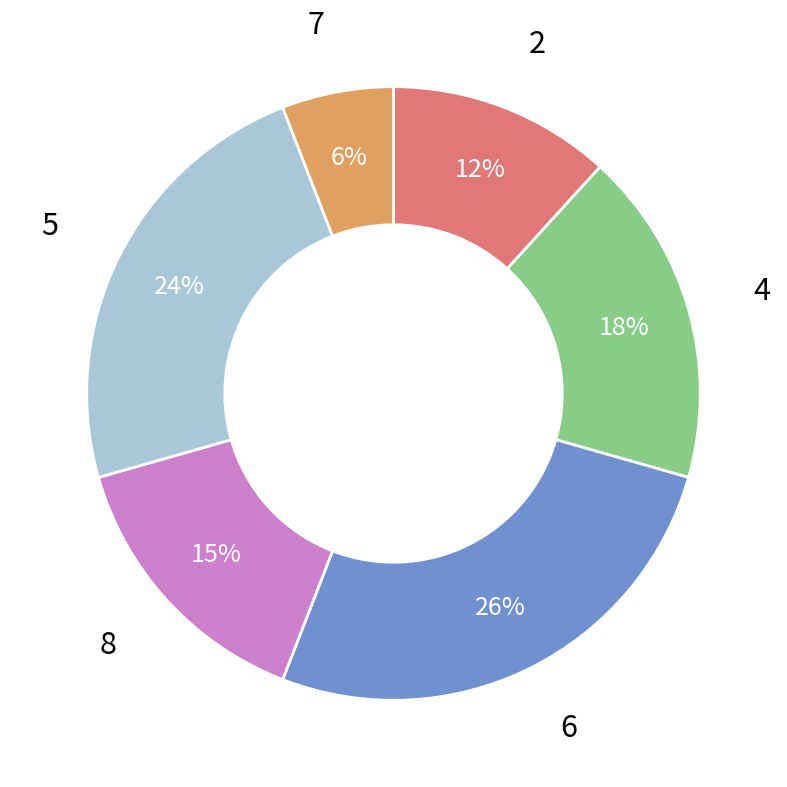

Is there any slice that represents more than half of the pie?

No